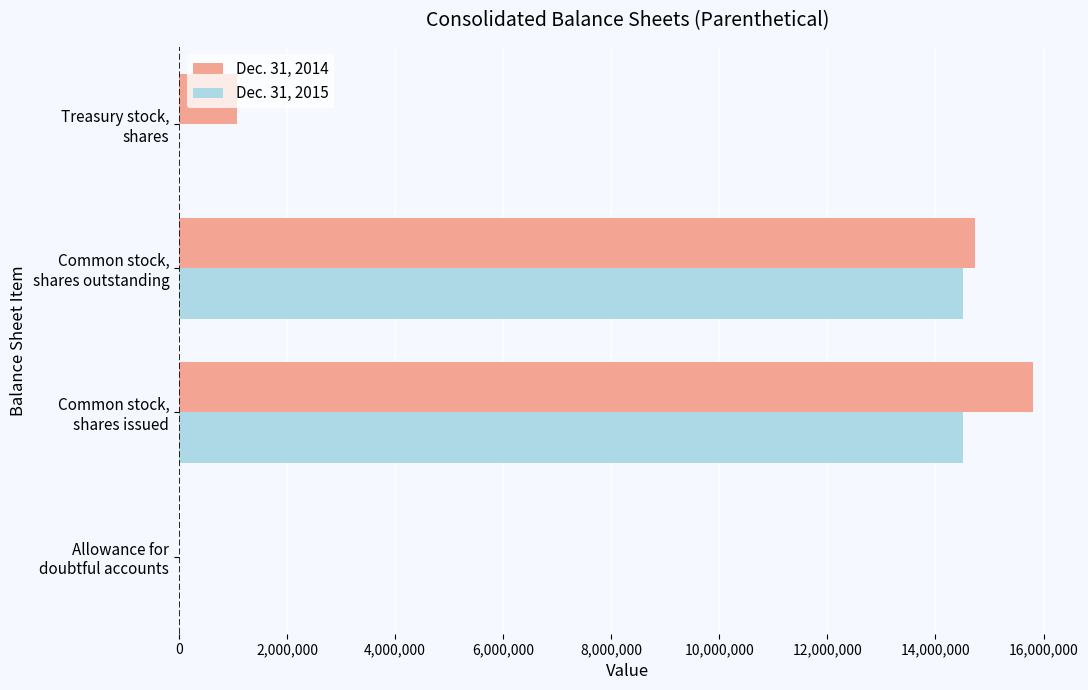

What is the greatest value displayed?

15801000